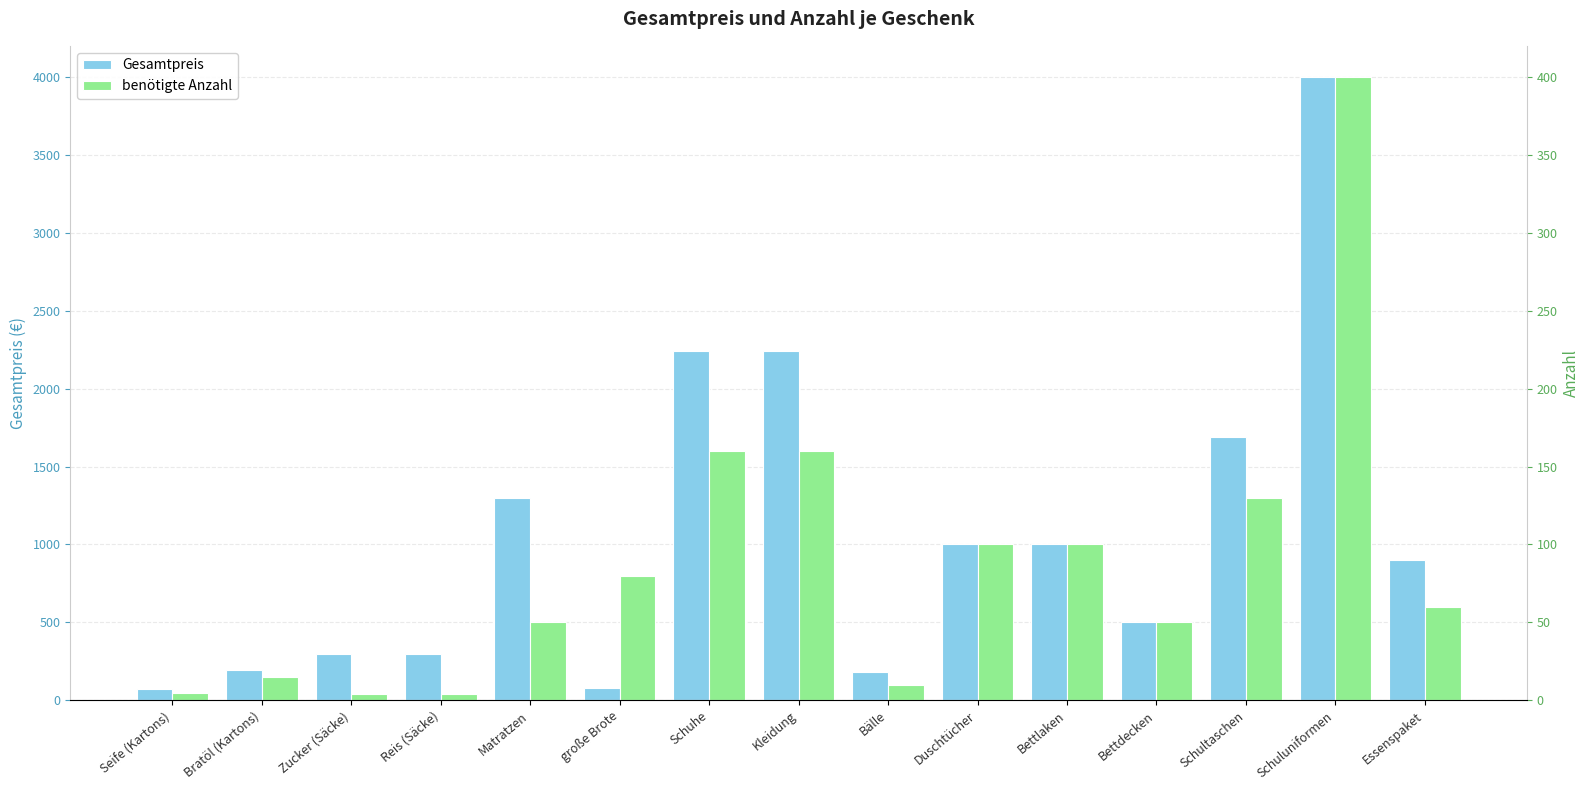

What is the sum of the Gesamtpreis values at Essenspaket and Bettlaken?

1900